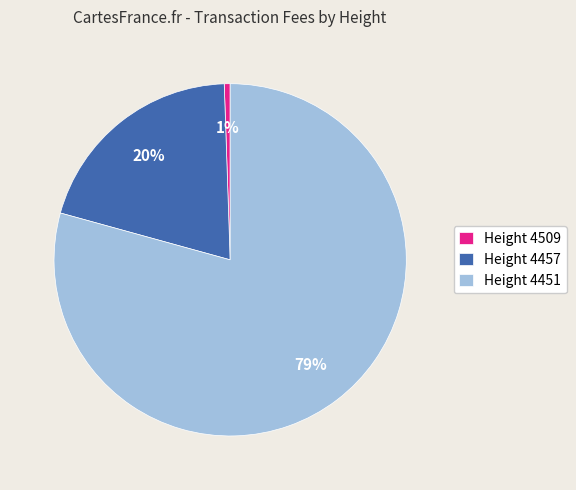

Between Height 4451 and Height 4457, which is larger?

Height 4451